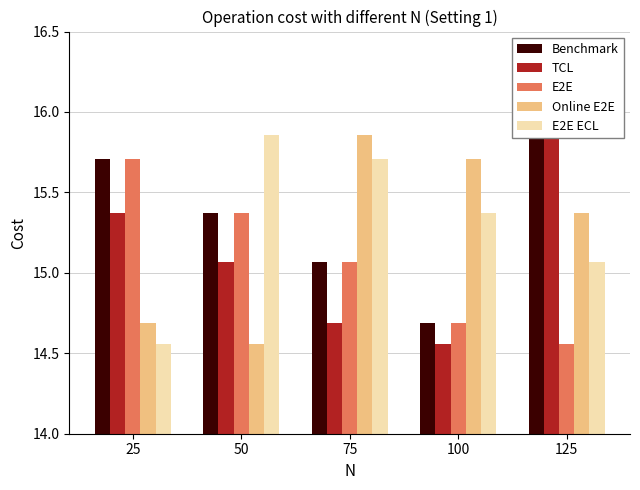

How many values in the E2E series exceed 15?

3